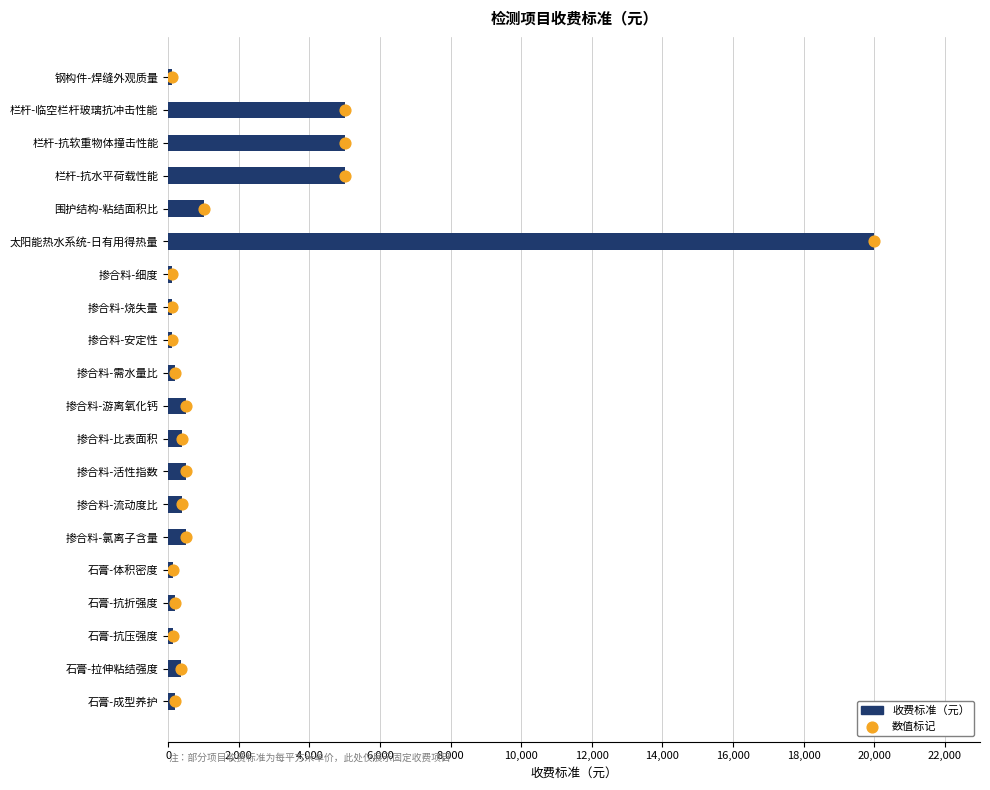

Which series has the largest Y range (max minus min)?

收费标准（元）